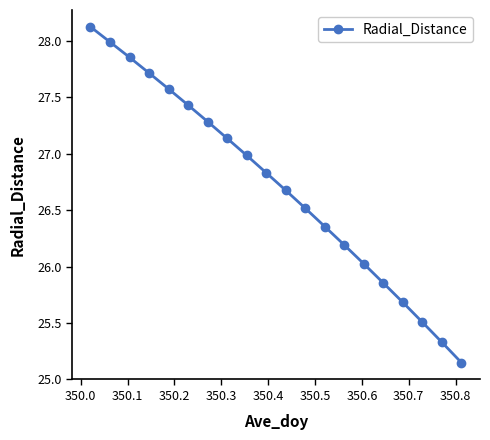

What is the sum of all values?

534.2